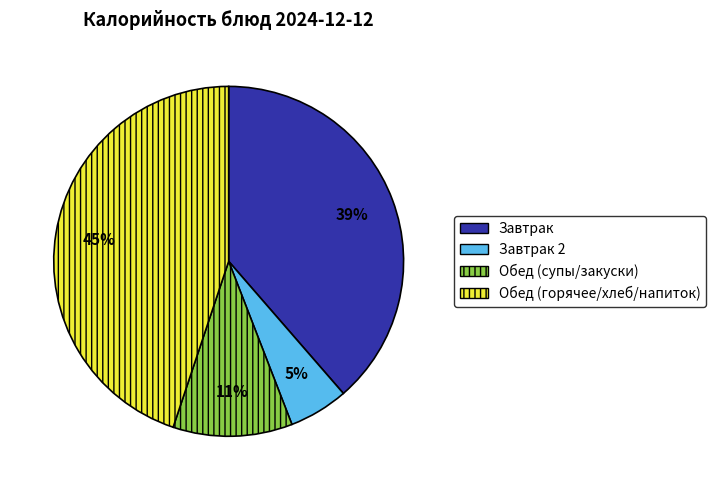

What is the ratio of the value at Обед (горячее/хлеб/напиток) to the value at Завтрак?

1.2